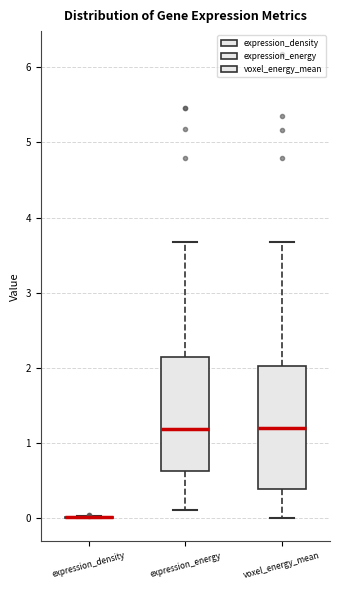

Reading left to right, read every box against the y-axis: the position of its median line, the range the box covers, and the ends of its whiskers. The values are not printed on the chart, so give them approximately, as read against the axis.

expression_density: box collapsed to a line at 0.0, whiskers 0.0 to 0.0
expression_energy: median 1.2, box 0.6 to 2.1, whiskers 0.1 to 3.7
voxel_energy_mean: median 1.2, box 0.4 to 2.0, whiskers 0.0 to 3.7